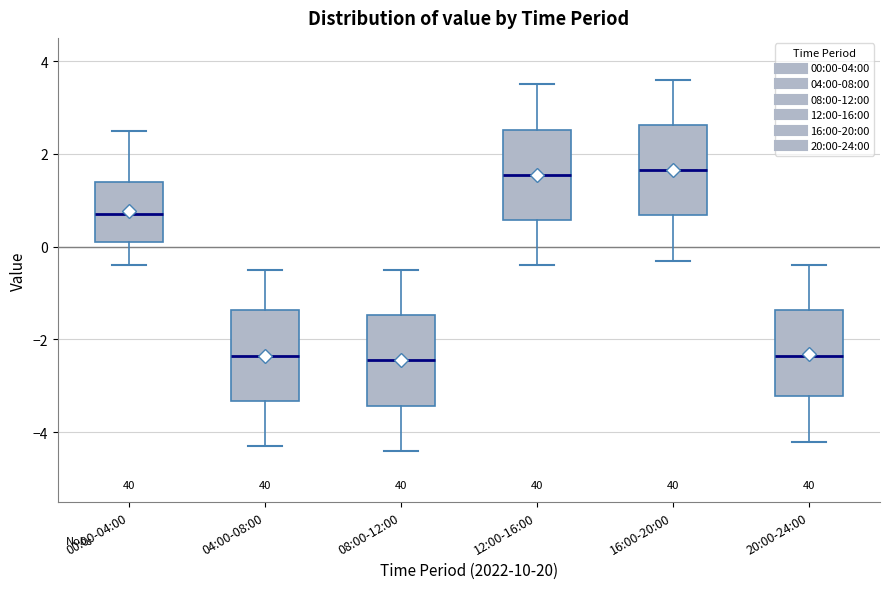

Reading left to right, transcribe this box plot: for each box, give where its median line is, the range the box spans, and where its two whiskers end, as read against the y-axis. The values are not printed on the chart, so give them approximately, as read against the axis.

00:00-04:00: median 0.8, box 0.2 to 1.4, whiskers -0.4 to 2.6
04:00-08:00: median -2.4, box -3.4 to -1.4, whiskers -4.2 to -0.4
08:00-12:00: median -2.4, box -3.4 to -1.4, whiskers -4.4 to -0.4
12:00-16:00: median 1.6, box 0.6 to 2.6, whiskers -0.4 to 3.6
16:00-20:00: median 1.6, box 0.6 to 2.6, whiskers -0.2 to 3.6
20:00-24:00: median -2.4, box -3.2 to -1.4, whiskers -4.2 to -0.4